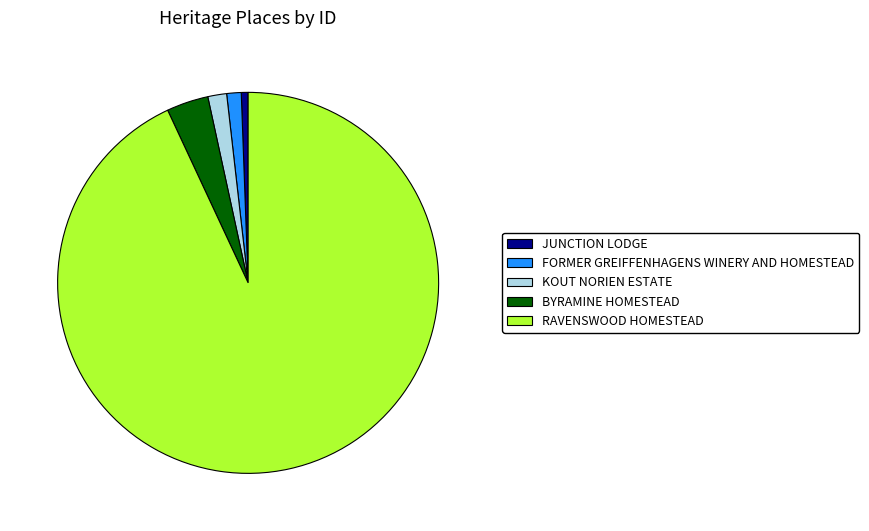

Do JUNCTION LODGE and KOUT NORIEN ESTATE together represent more than half of the pie?

No